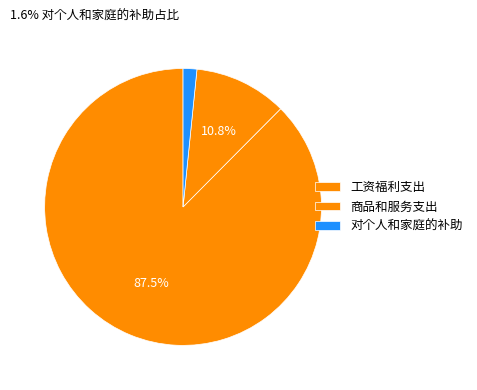

The 工资福利支出 slice represents 99% of the pie. True or false?

False